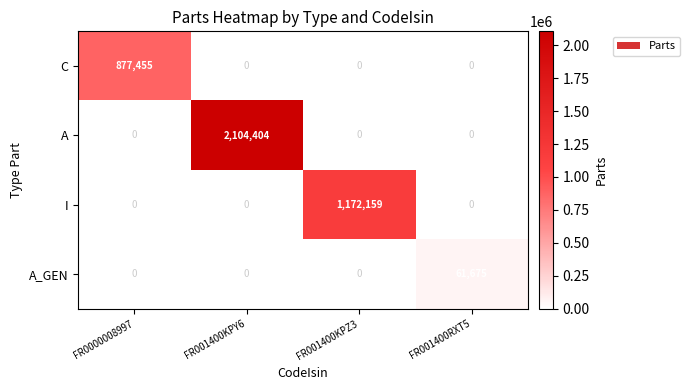

Which series changed the most between FR0000008997 and FR001400KPY6?

A